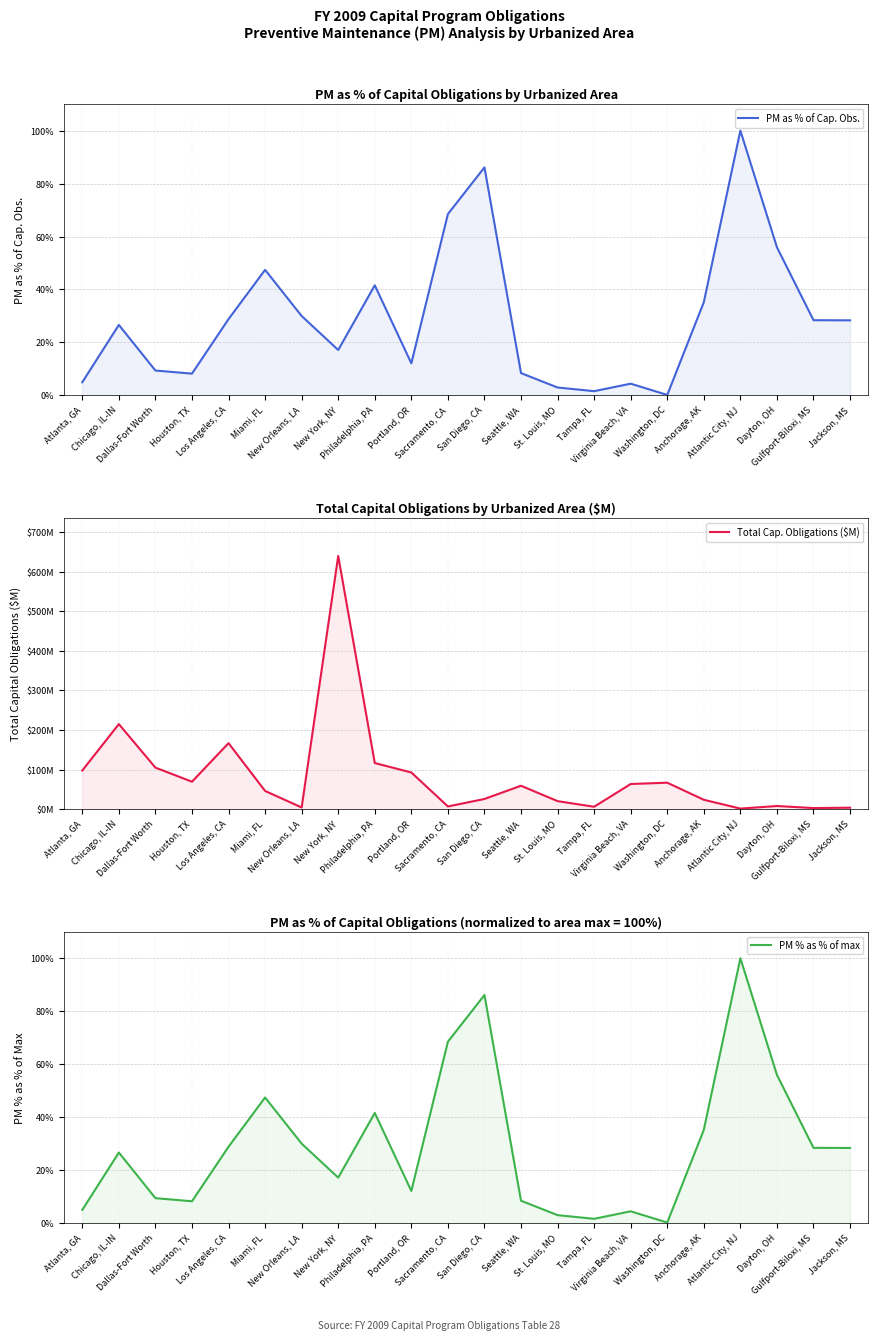

How many series are shown in this chart?

3